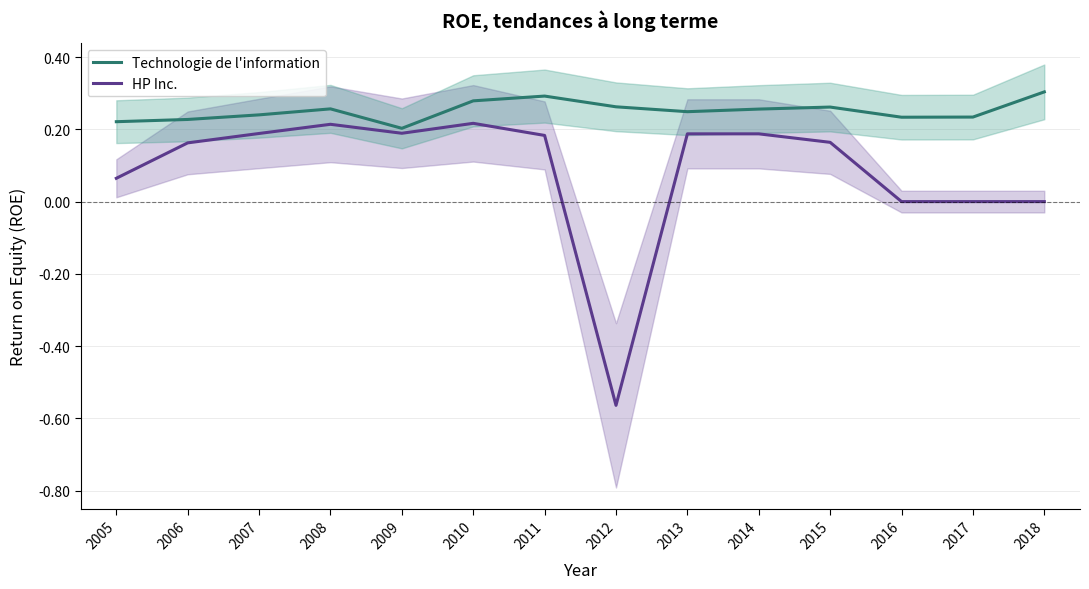

Rank the series by their average value, from lowest to highest.

HP Inc., Technologie de l'information